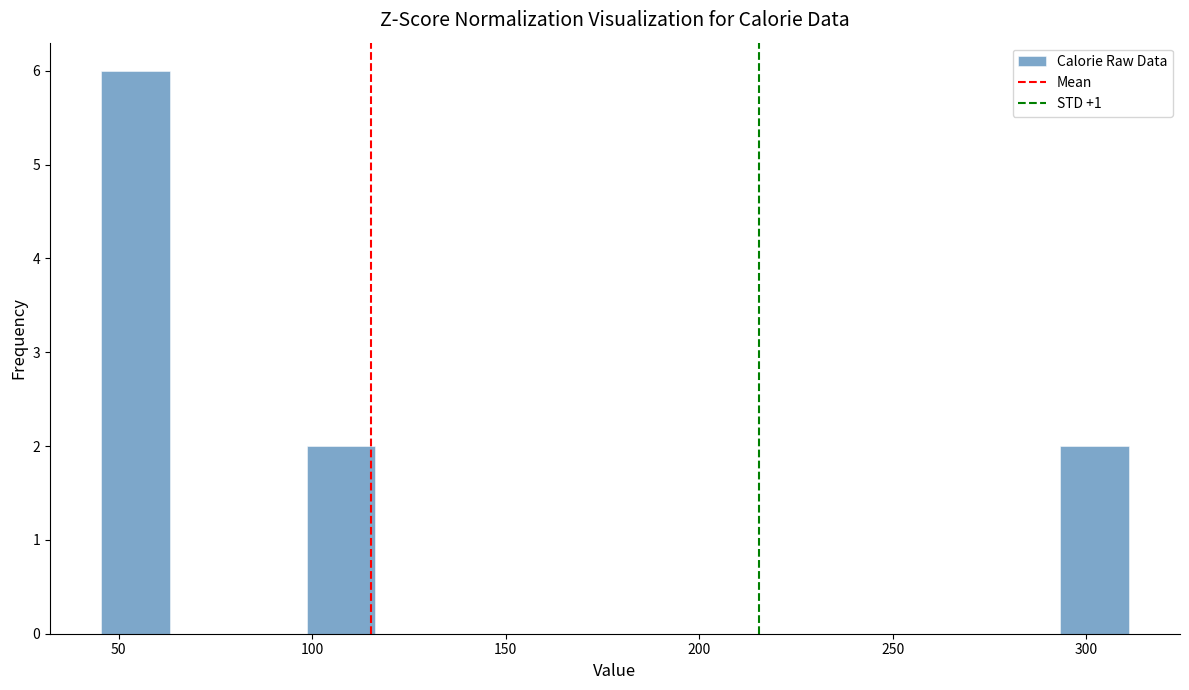

Read against the x-axis, roughly where is the centre of the tallest bar?

55